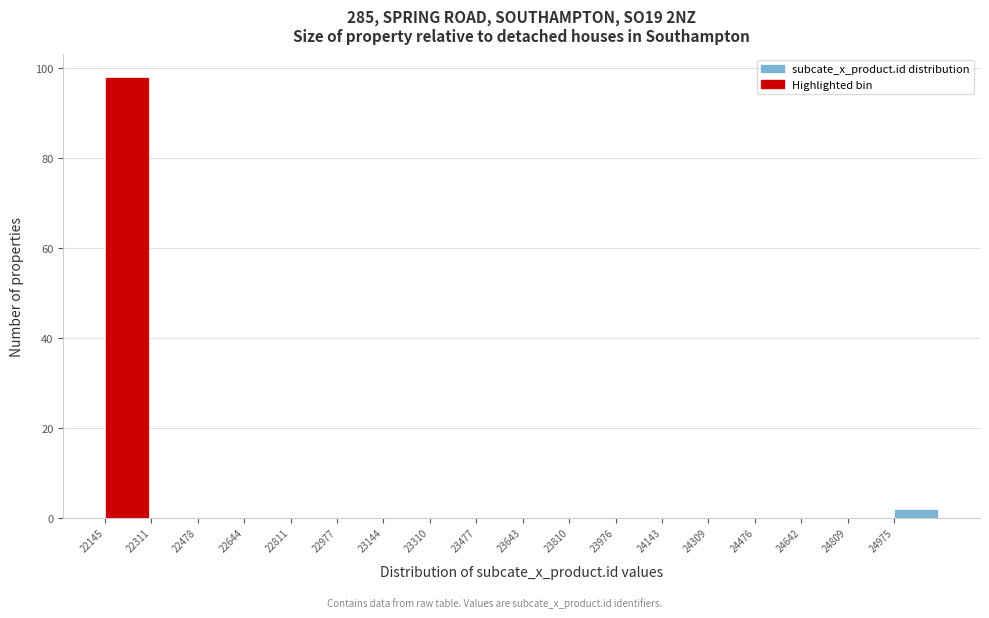

How tall is the bar that spans 24980 to 25140 on the x-axis? Neither the bar edges nor the heights are printed on the chart, so give them approximately, as read against the axes.

2